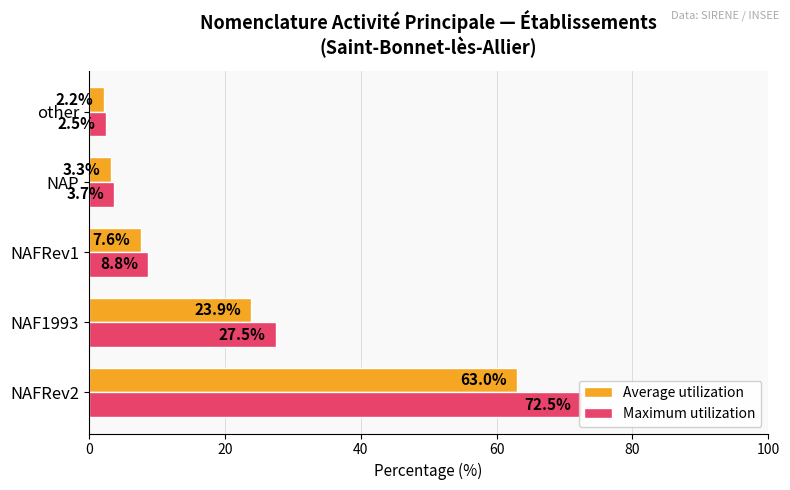

Reading left to right, what are all the values shown in this chart?

Average utilization: 63.0	23.9	7.6	3.3	2.2
Maximum utilization: 72.5	27.5	8.8	3.7	2.5